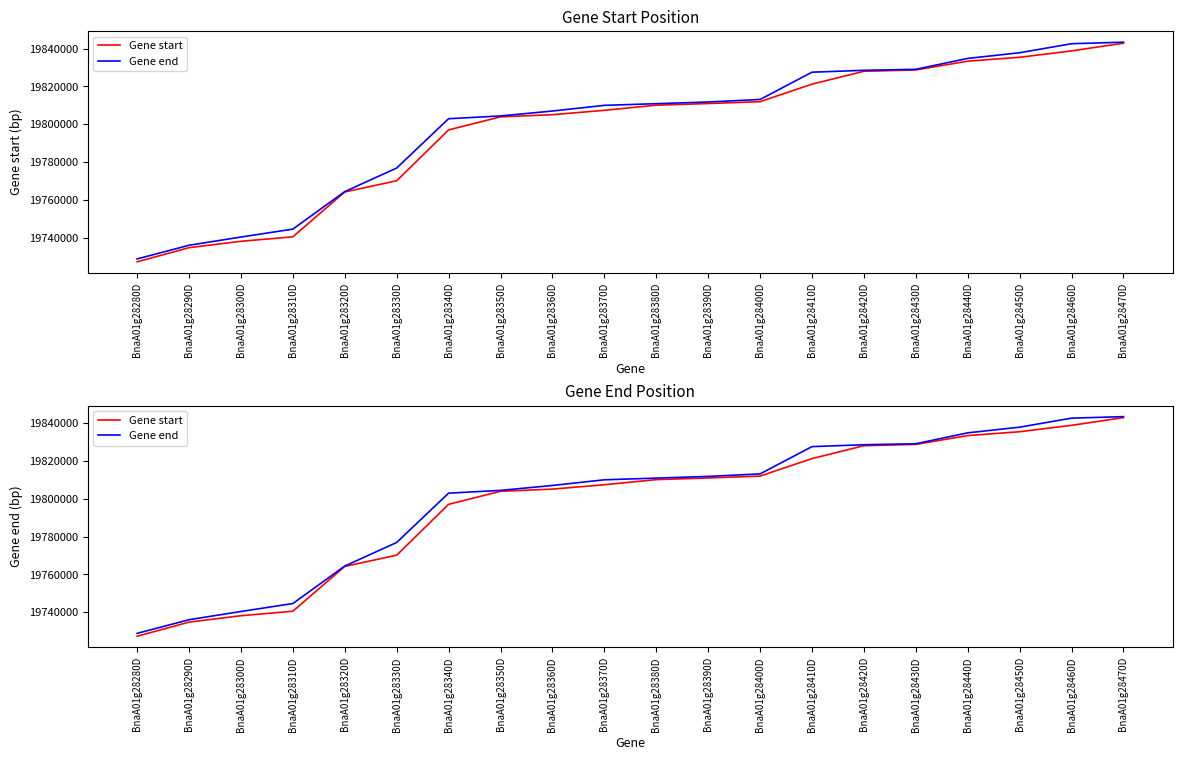

What is the difference between the second highest and second lowest values in the Gene end series?

106434